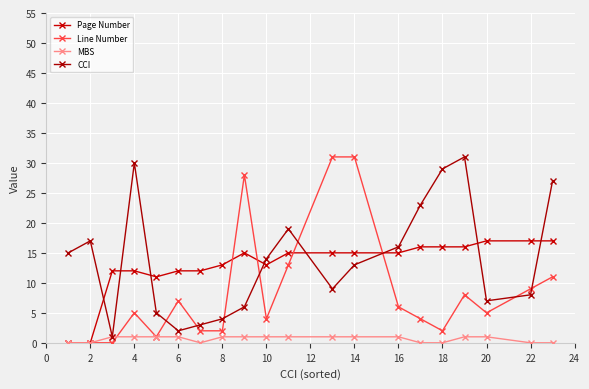

What is the maximum value for Line Number?

31